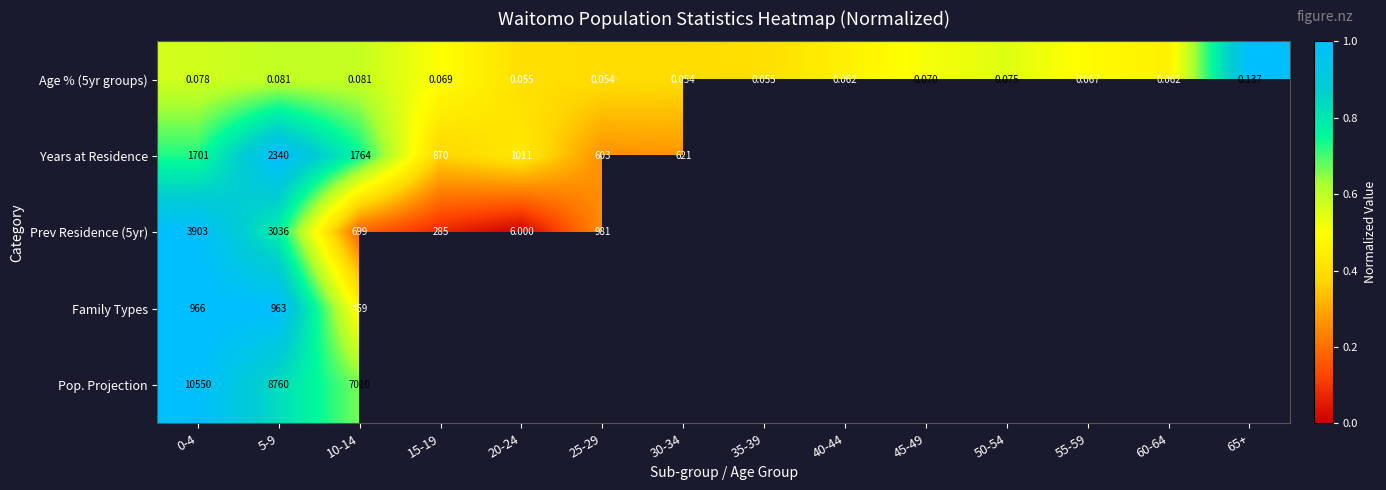

At which category is the sum across all series the highest?

0-4